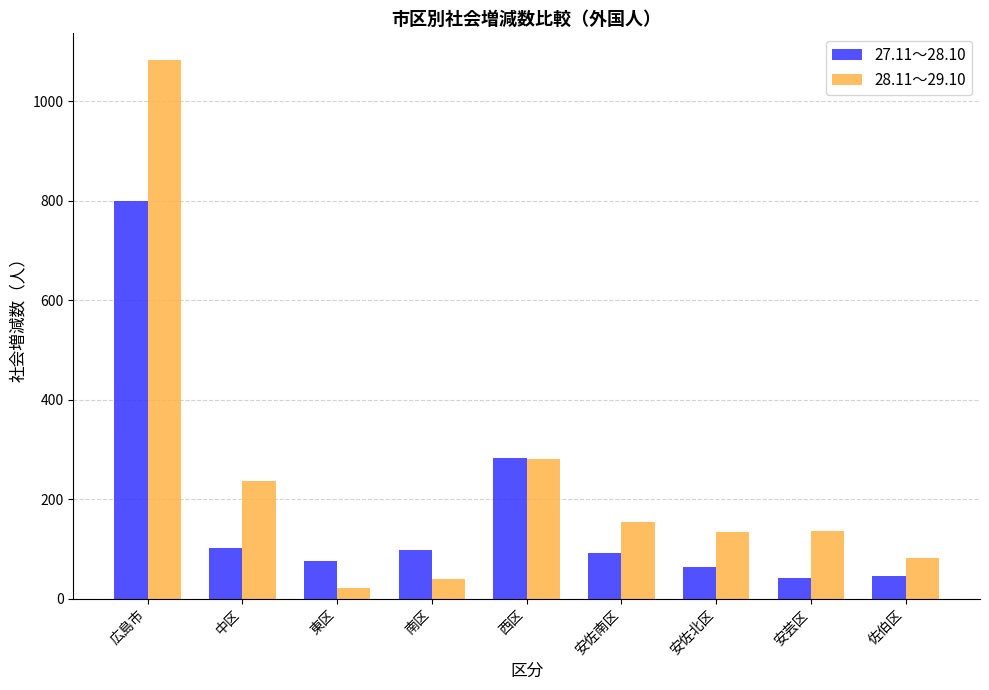

How many groups of bars are there?

9